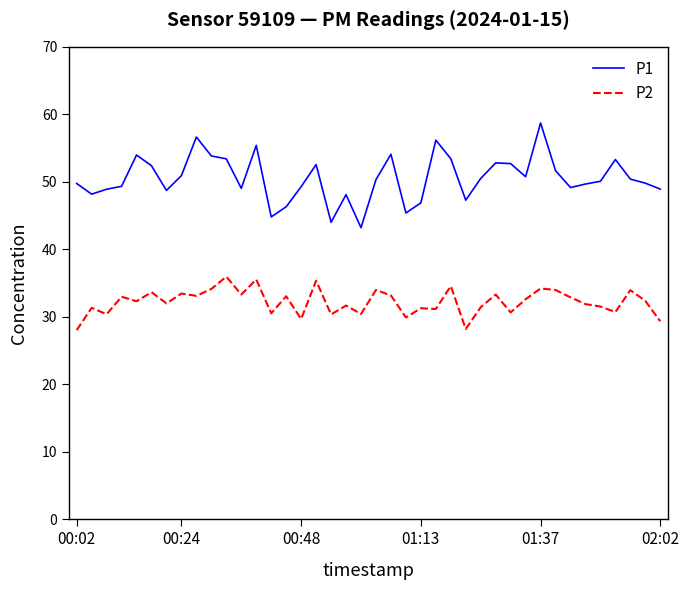

What is the difference between the maximum and minimum values in the P2 series?

7.9